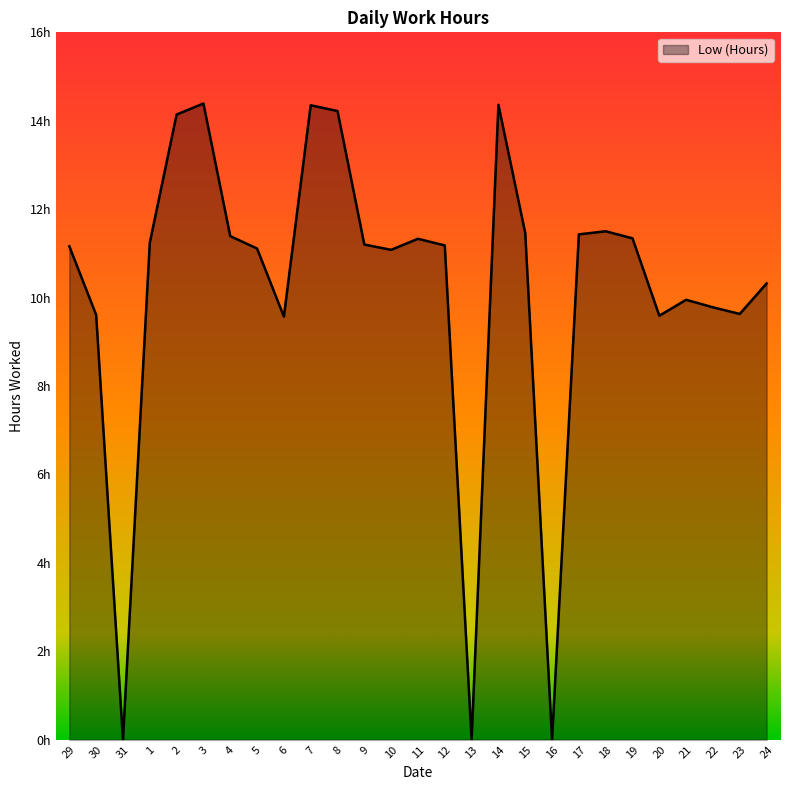

The chart shows a value of 0.0 at 16. True or false?

True